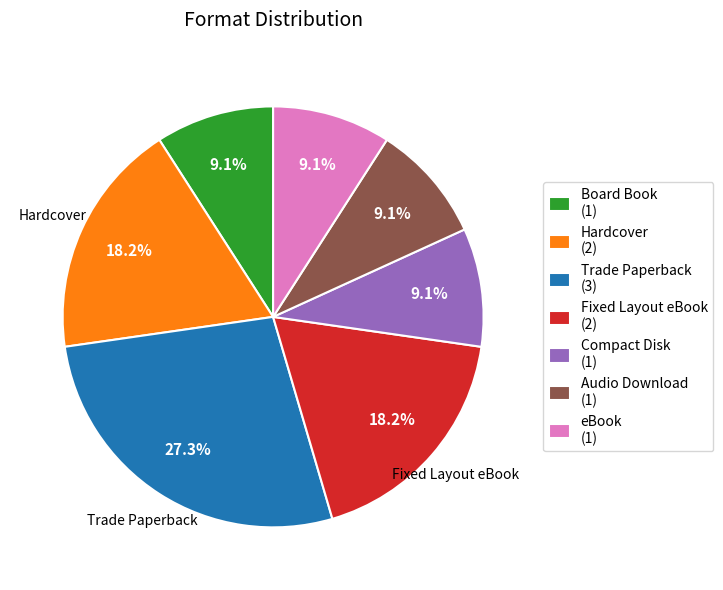

Is there any slice that represents more than half of the pie?

No